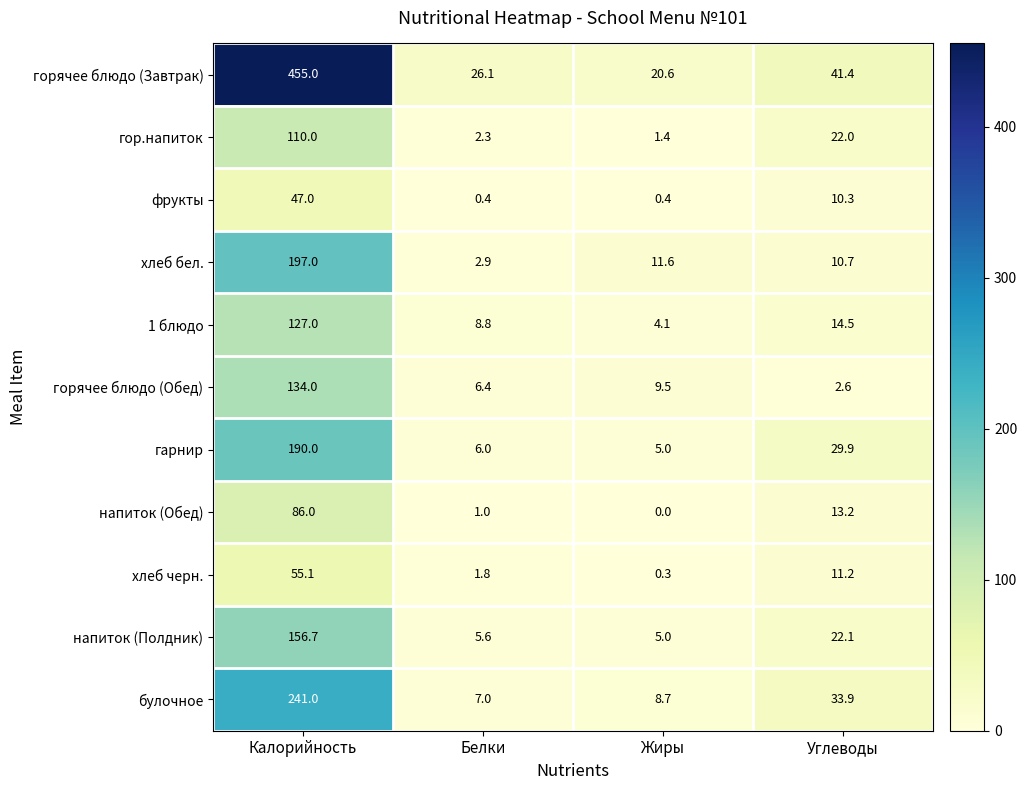

What value does the хлеб бел. series have at Калорийность?

197.0